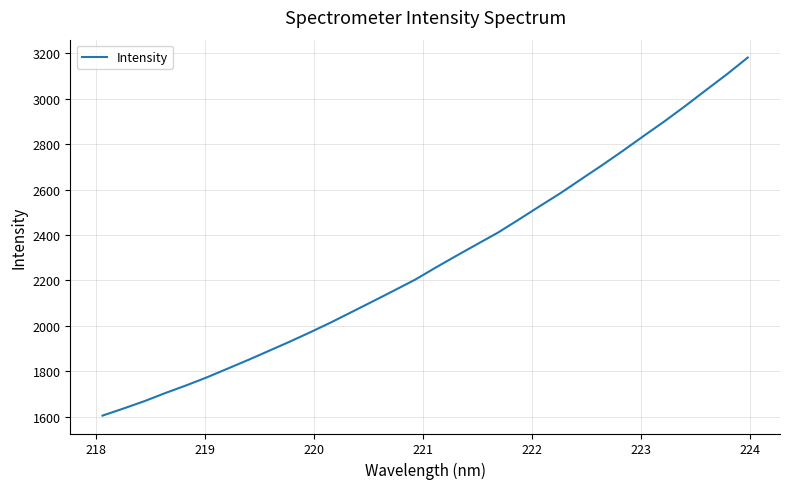

What is the minimum value shown in the chart?

1604.6